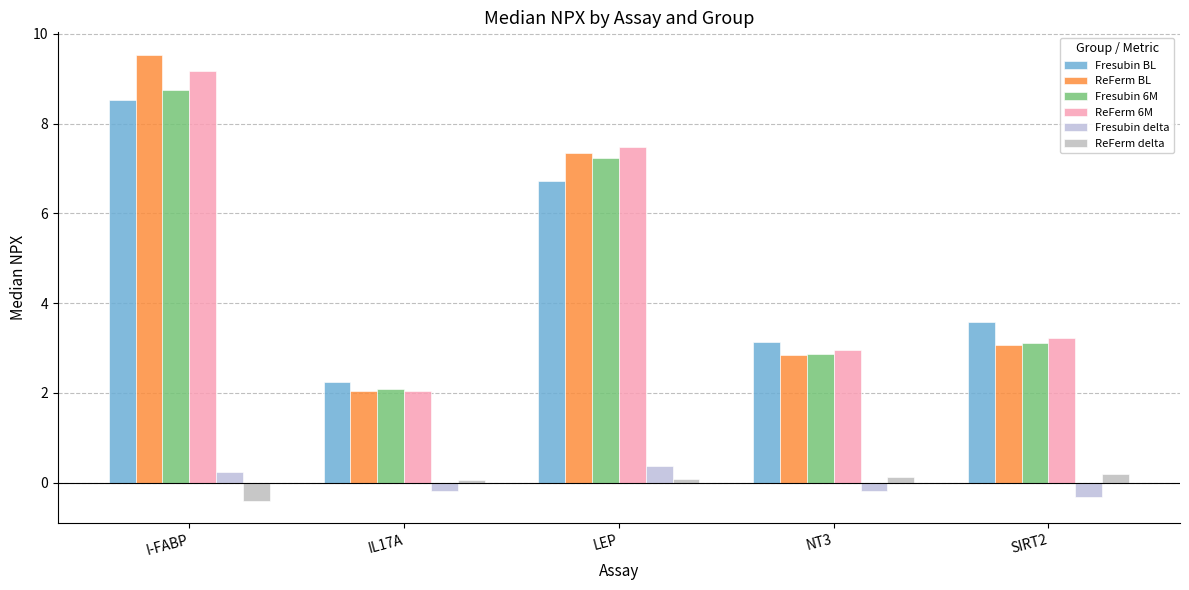

Does the chart contain any negative values?

Yes